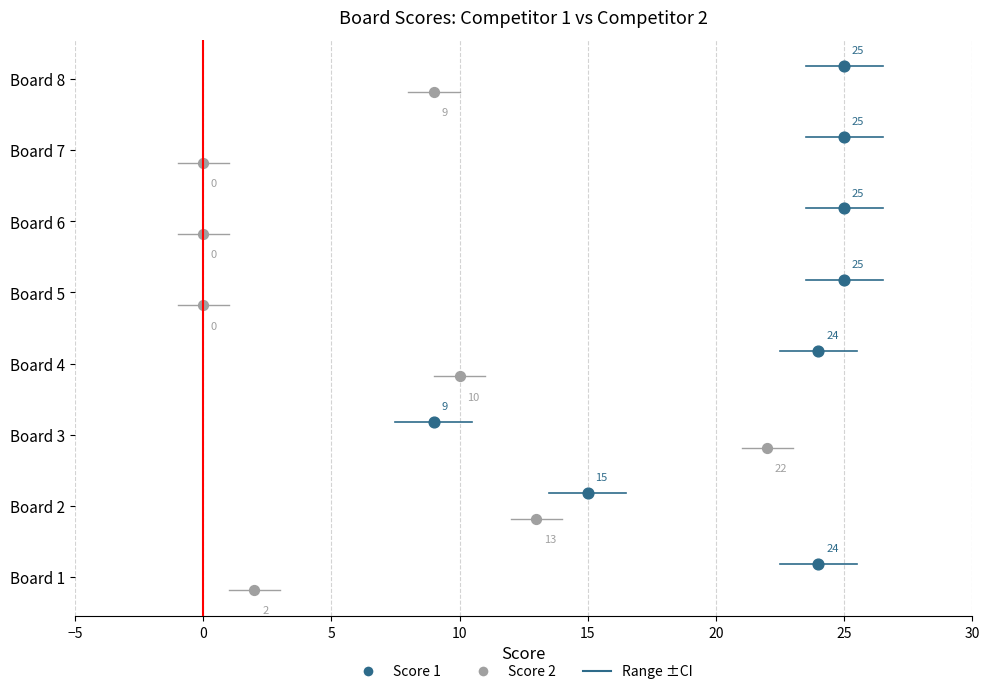

Which series contains the highest Y value?

Score 1